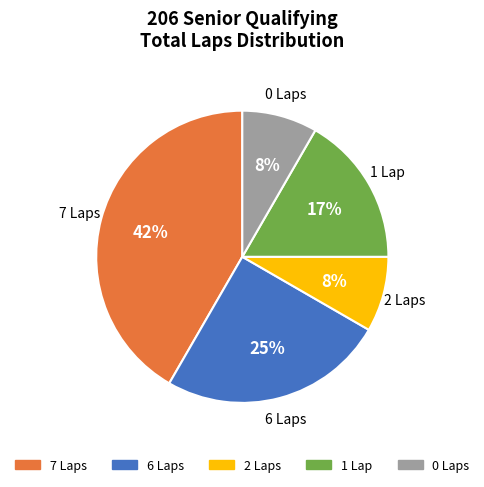

Does any single category account for the majority?

No